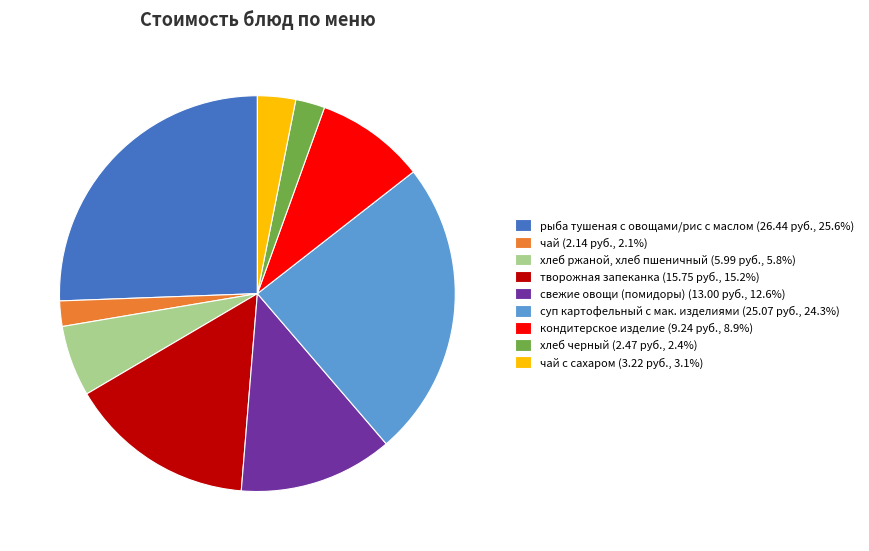

How many slices are in this pie chart?

9